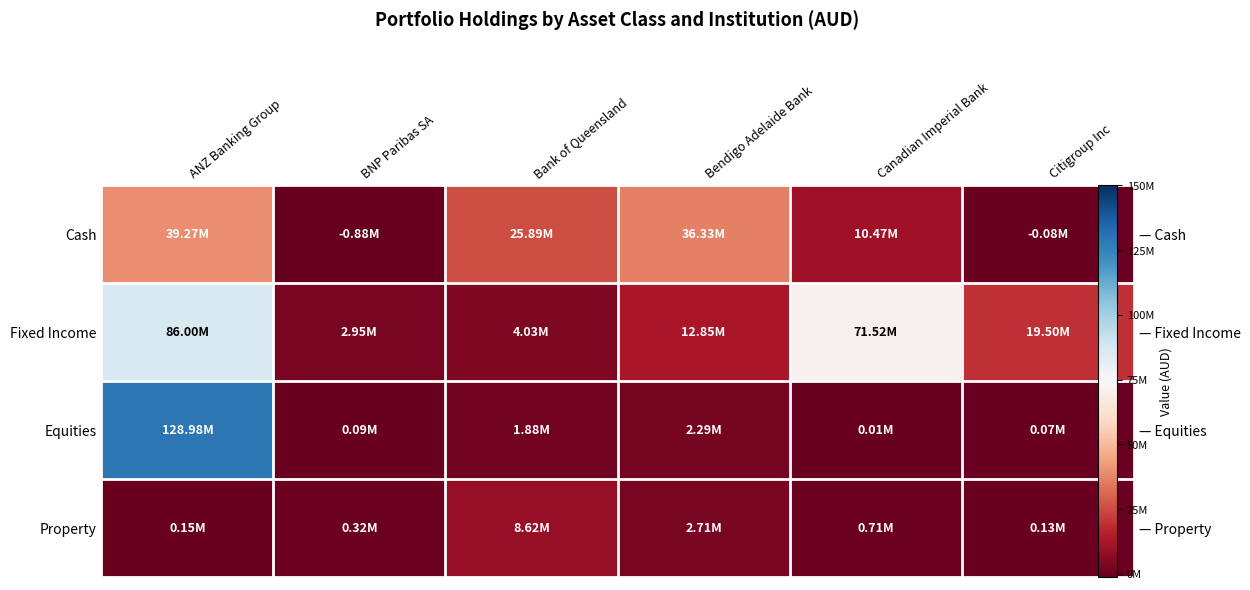

What is the approximate value of Cash at BNP Paribas SA?

-881243.5